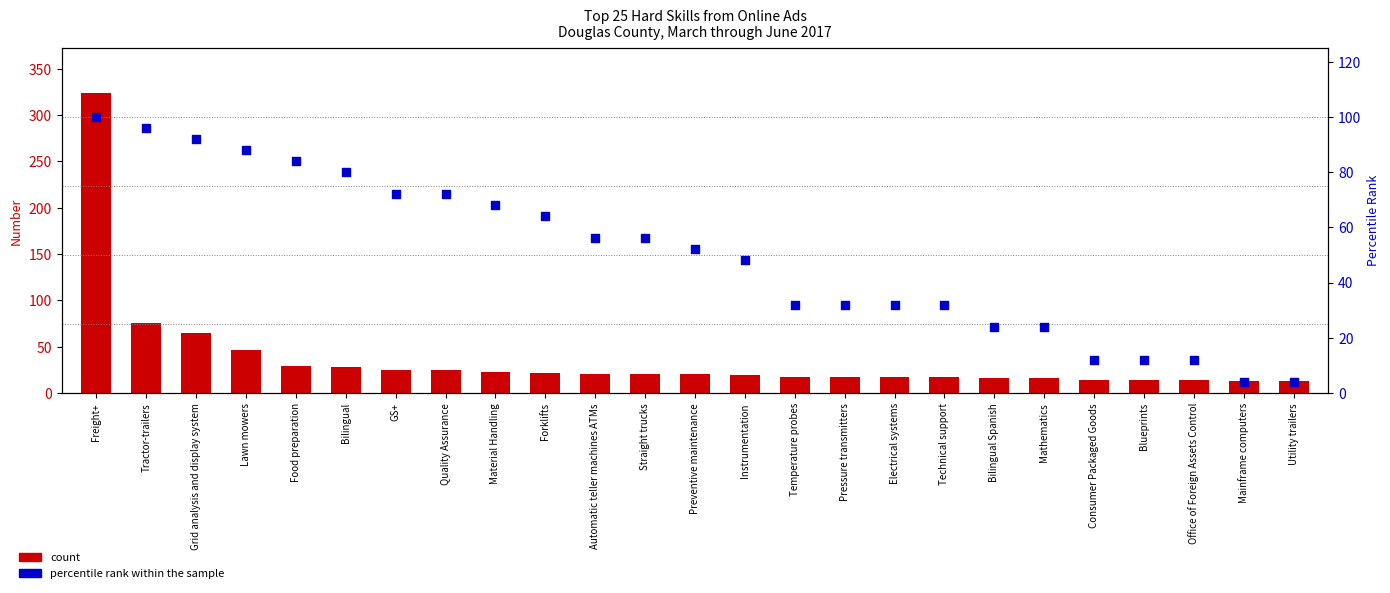

What are all the series names shown in the legend?

count, percentile rank within the sample